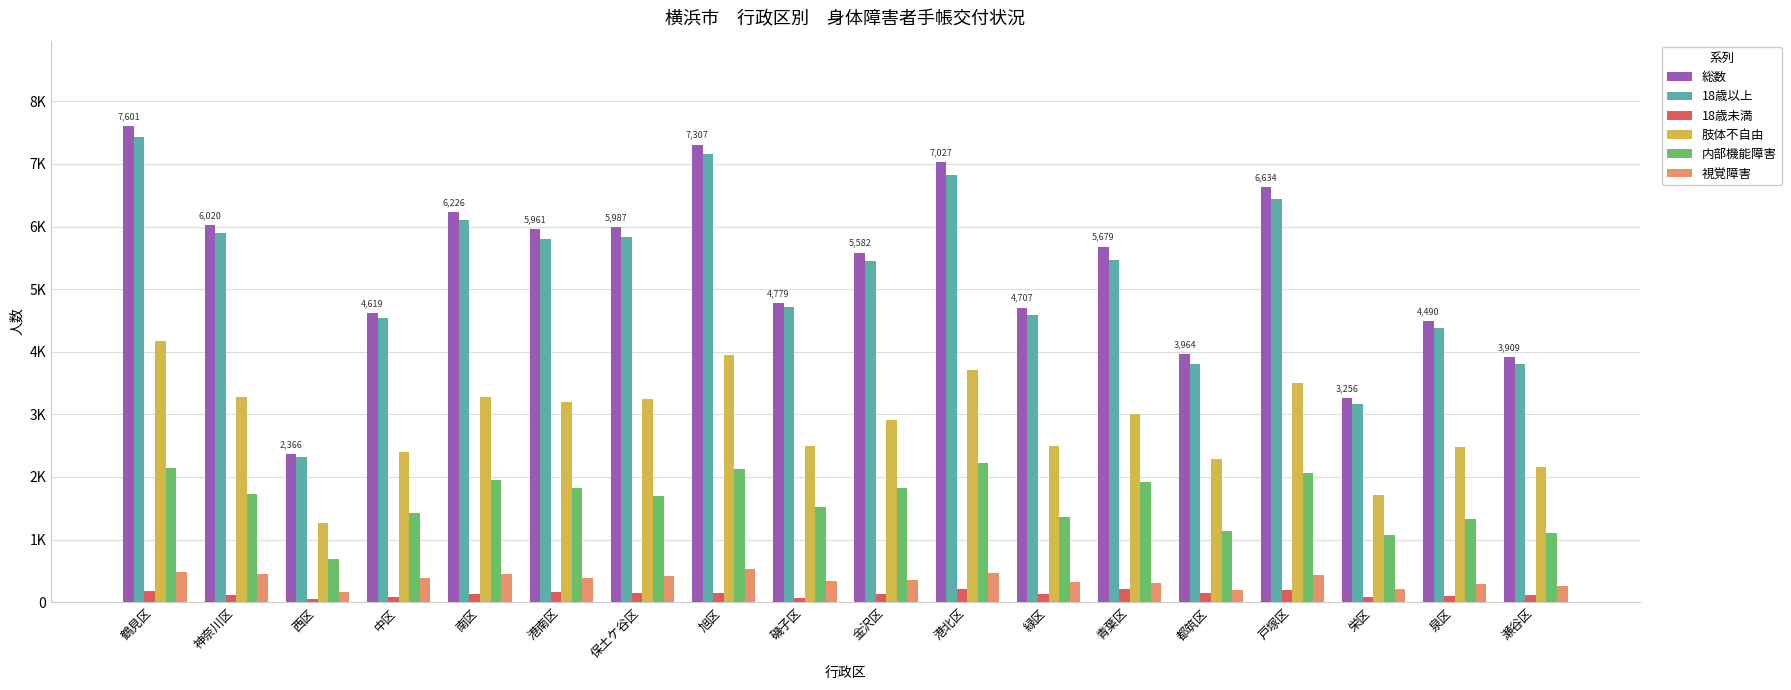

At which category is the sum across all series the highest?

鶴見区